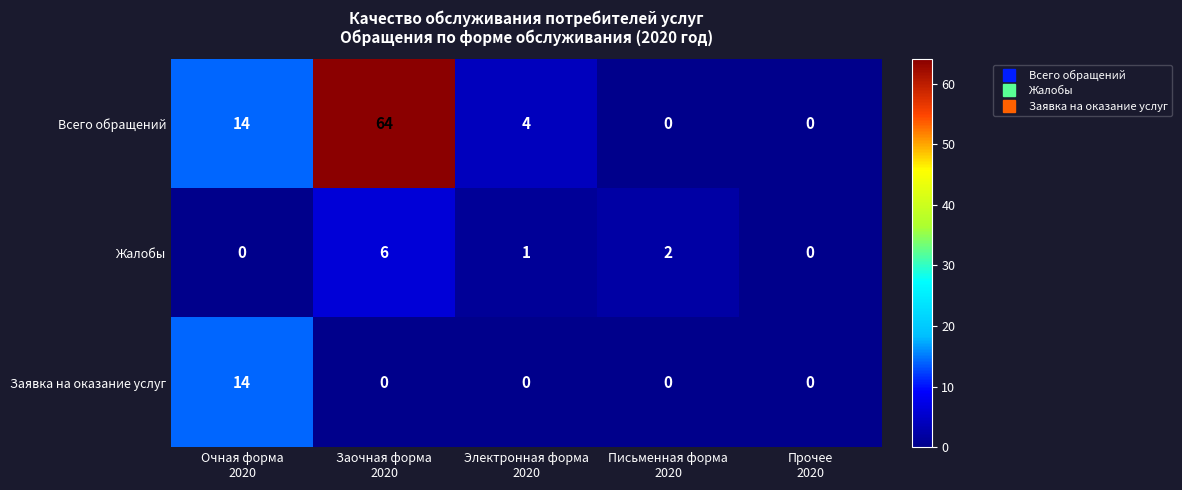

At which category is the sum across all series the highest?

Заочная форма
2020